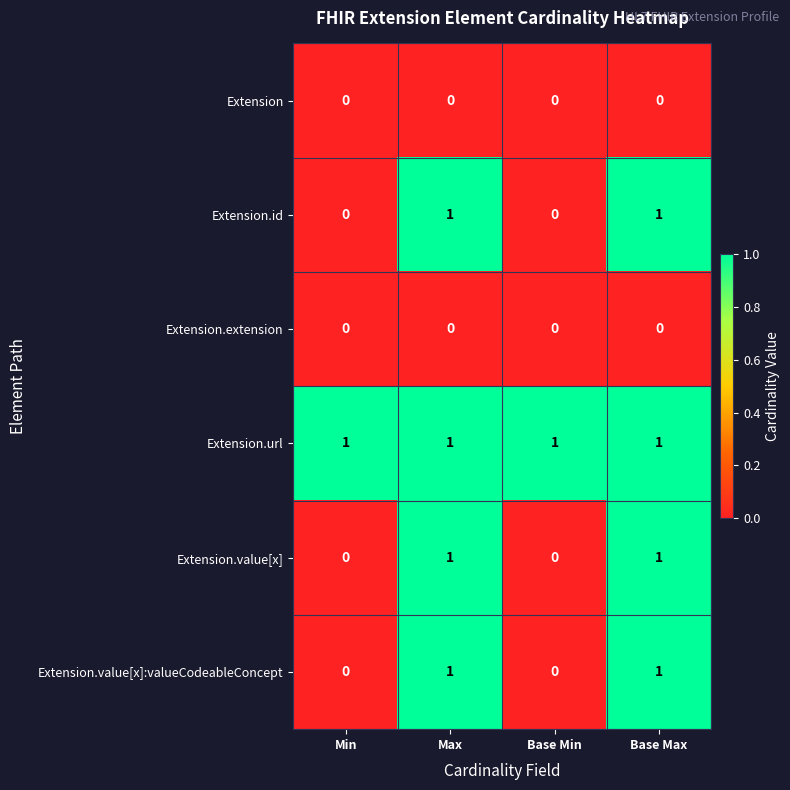

The value of Extension.id at Base Max is 2. True or false?

False